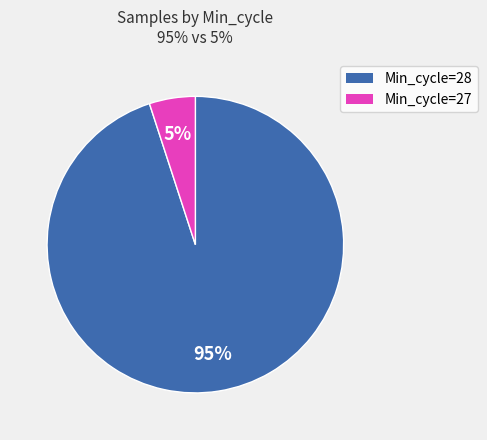

To the nearest percent, what is the average slice percentage?

50%